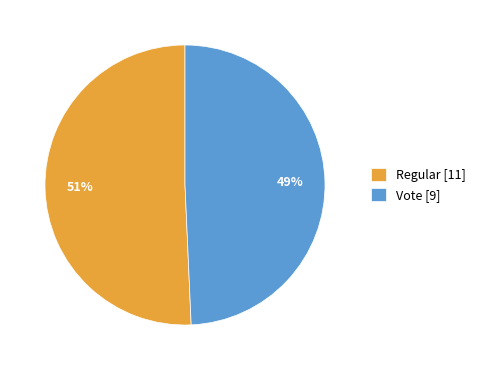

The Vote [9] slice represents 49% of the pie. True or false?

True